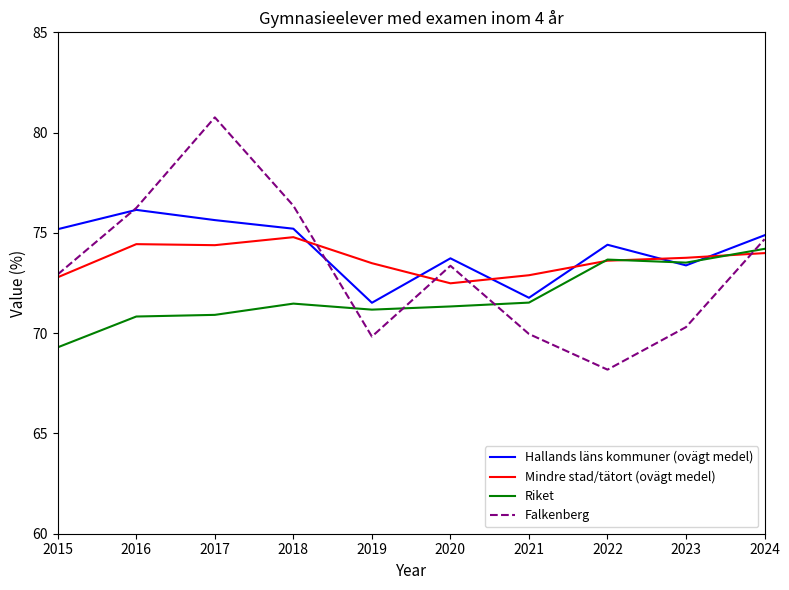

Which series changed the most between 2019 and 2020?

Falkenberg